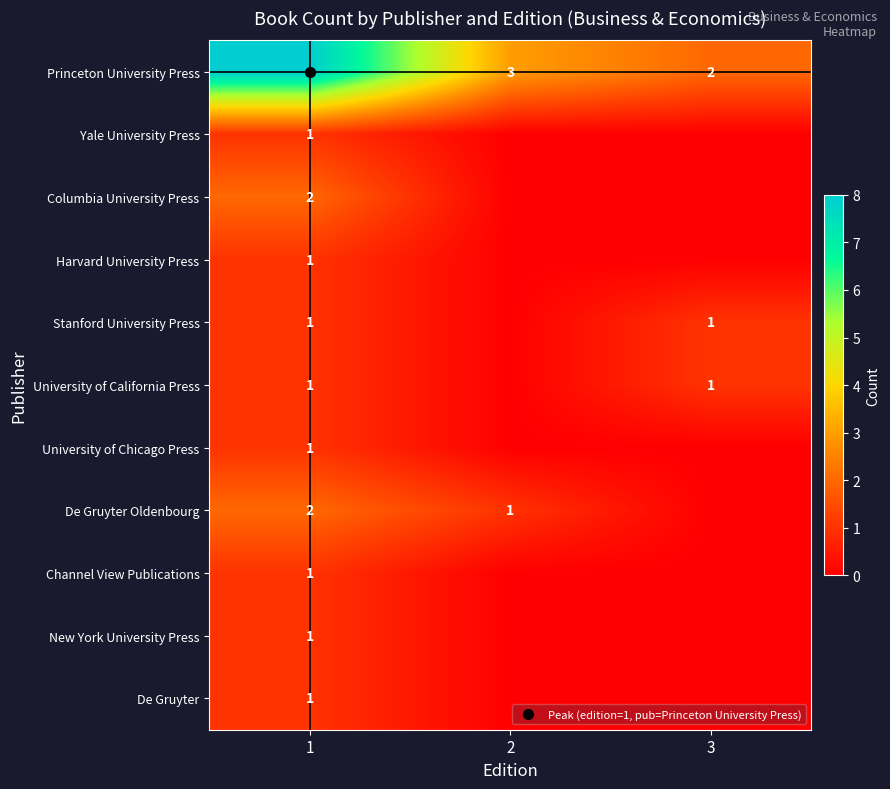

Count the number of data series in this chart.

11